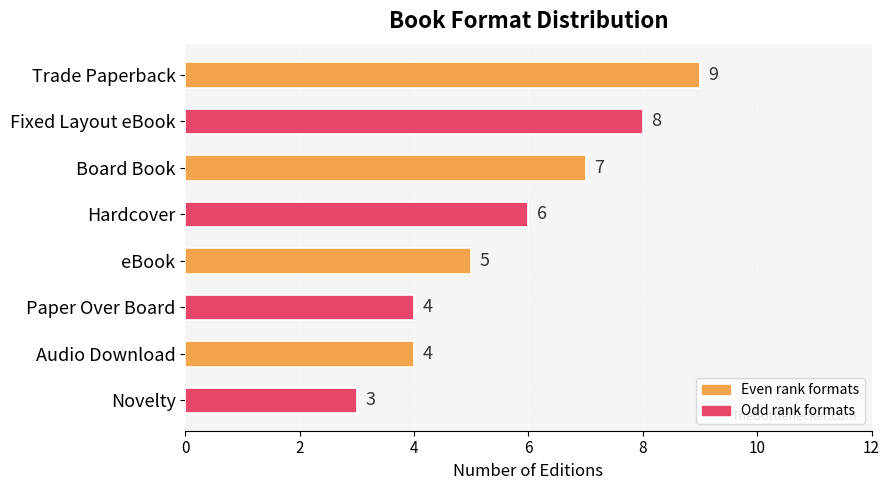

What is the change in value from Board Book to Audio Download?

-3